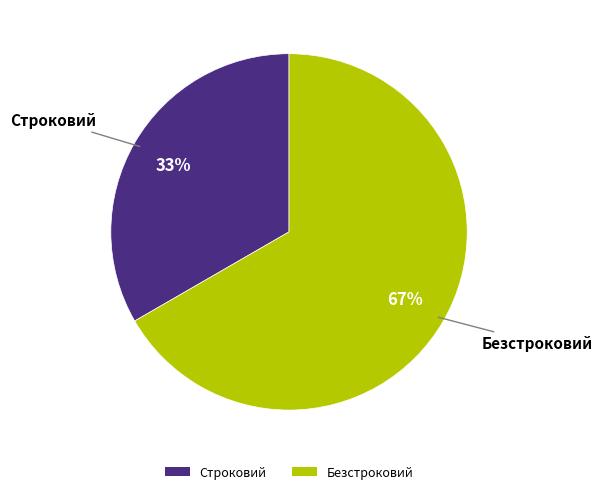

Combined, do Безстроковий and Строковий account for over 50%?

Yes